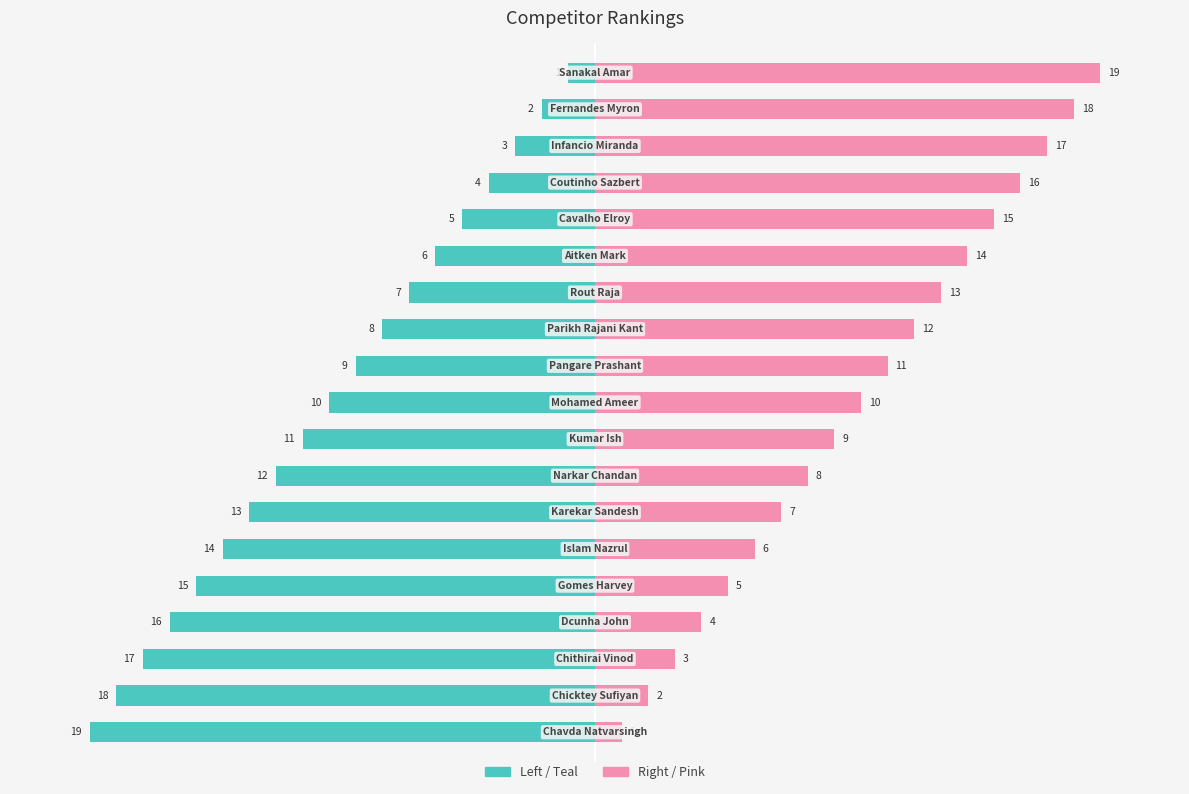

Which series has the widest spread of values?

Rank (Left)